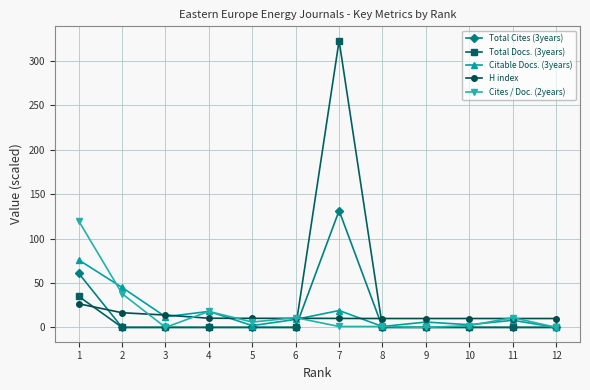

Which category has the highest value in the H index series?

1